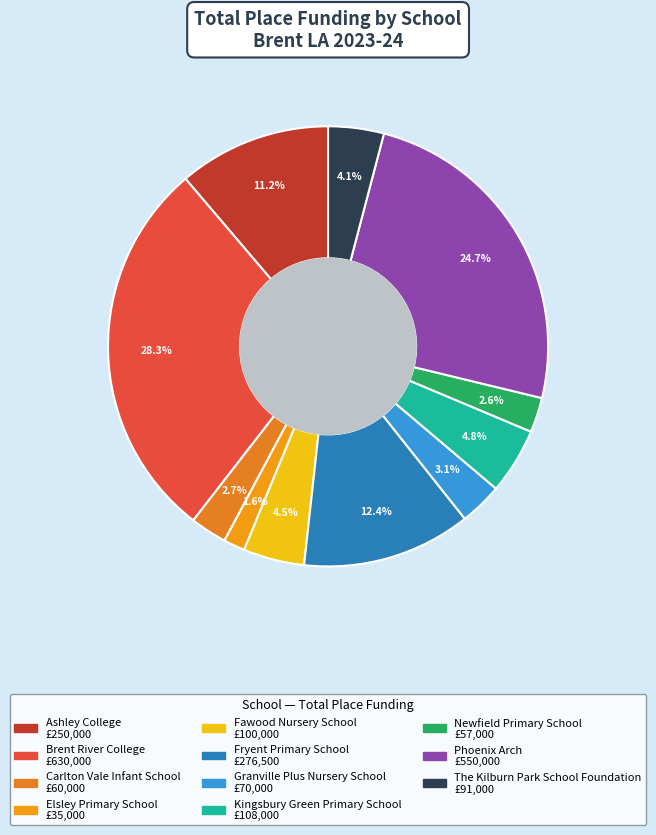

What percentage is the Elsley Primary School slice, to the nearest percent?

2%